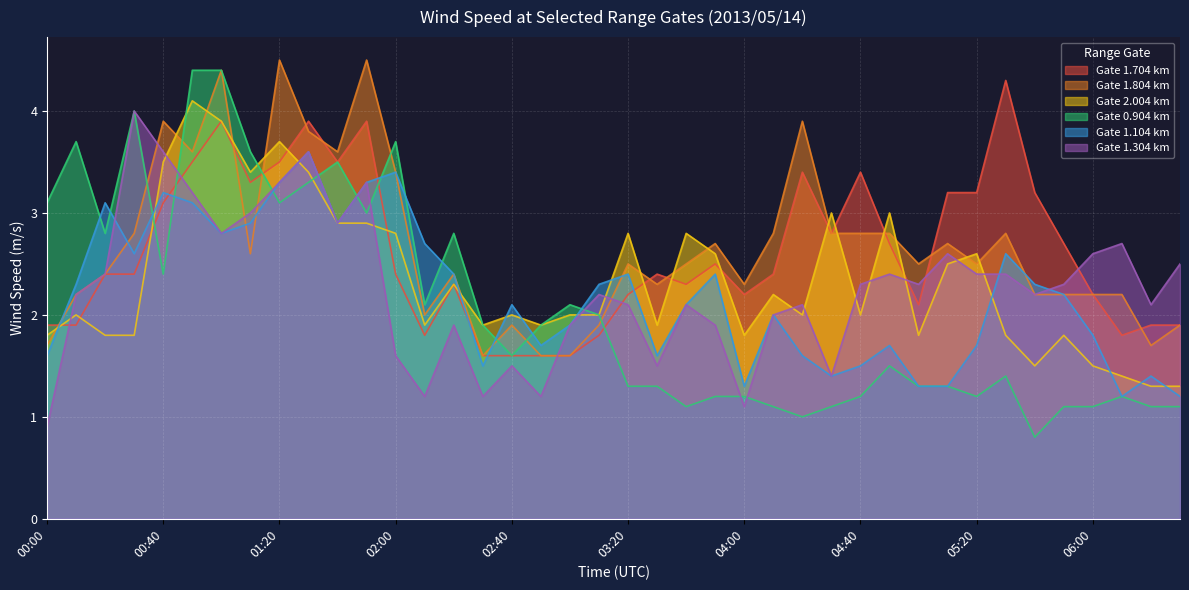

How many values in the 1.704 series are below 2?

11